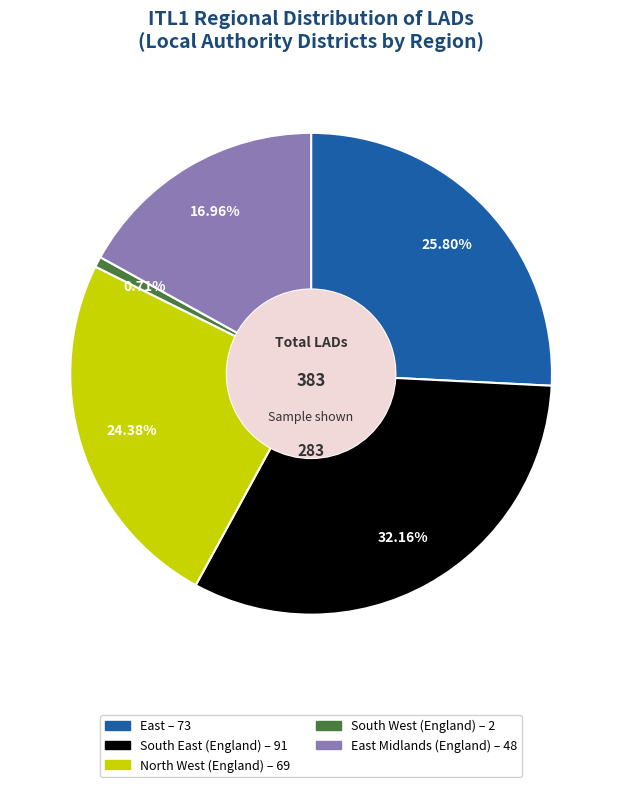

How many slices are in this pie chart?

5